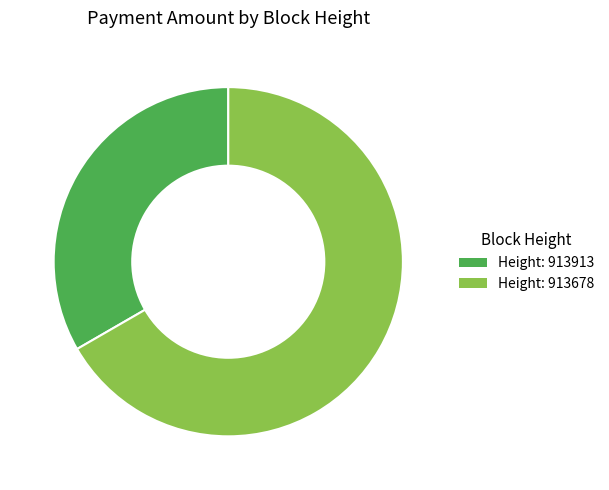

Rank the categories by value from lowest to highest.

Height: 913913, Height: 913678